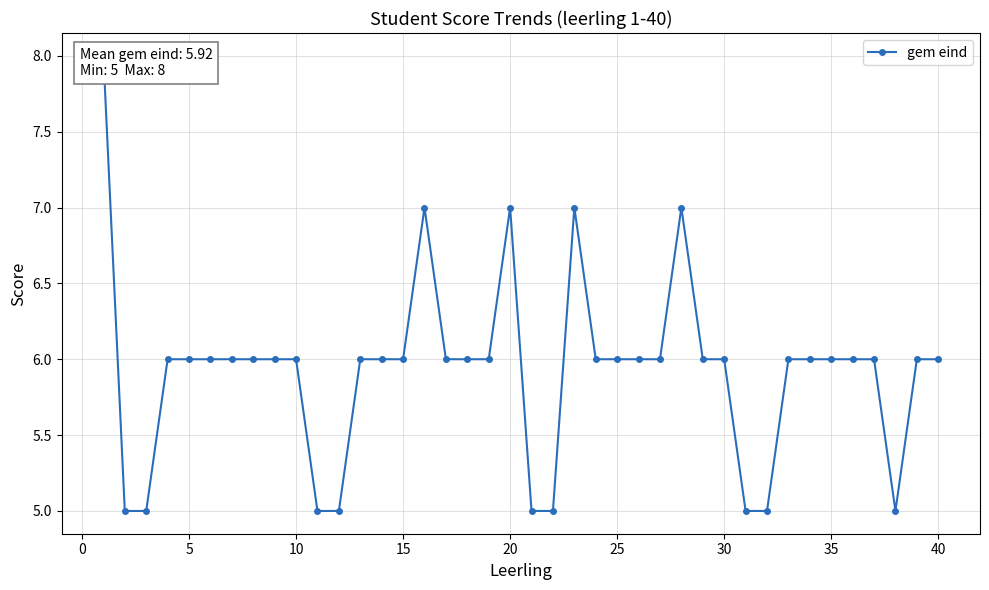

What is the greatest value displayed?

8